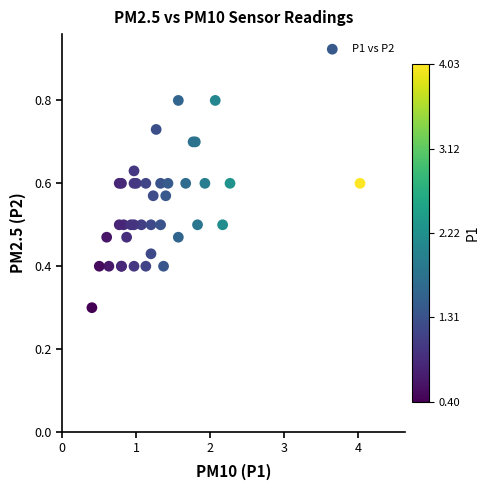

What Y value in the scatter plot is closest to 0?

0.3